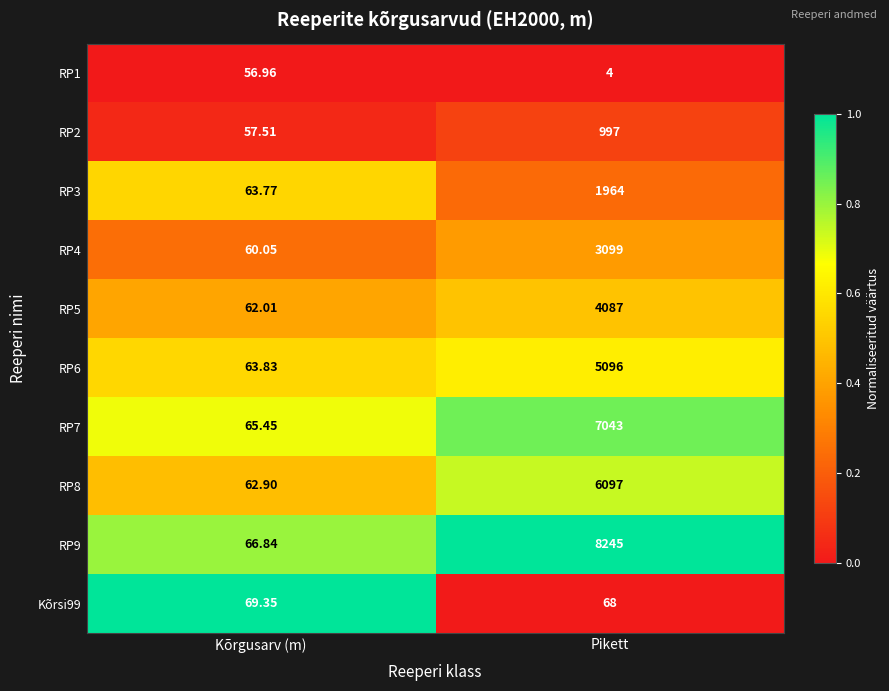

Rank the categories by RP9 value from highest to lowest.

Pikett, Kõrgusarv (m)